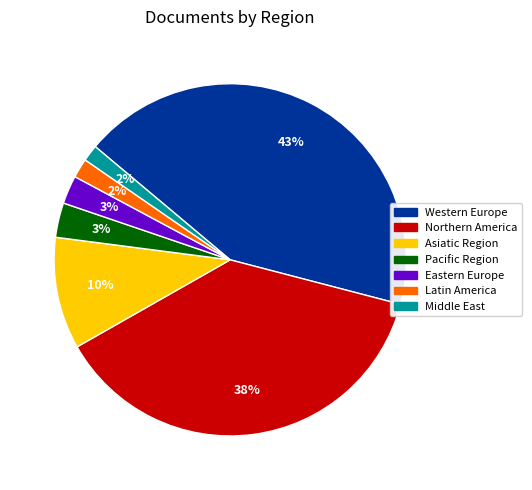

Between Eastern Europe and Middle East, which is larger?

Eastern Europe